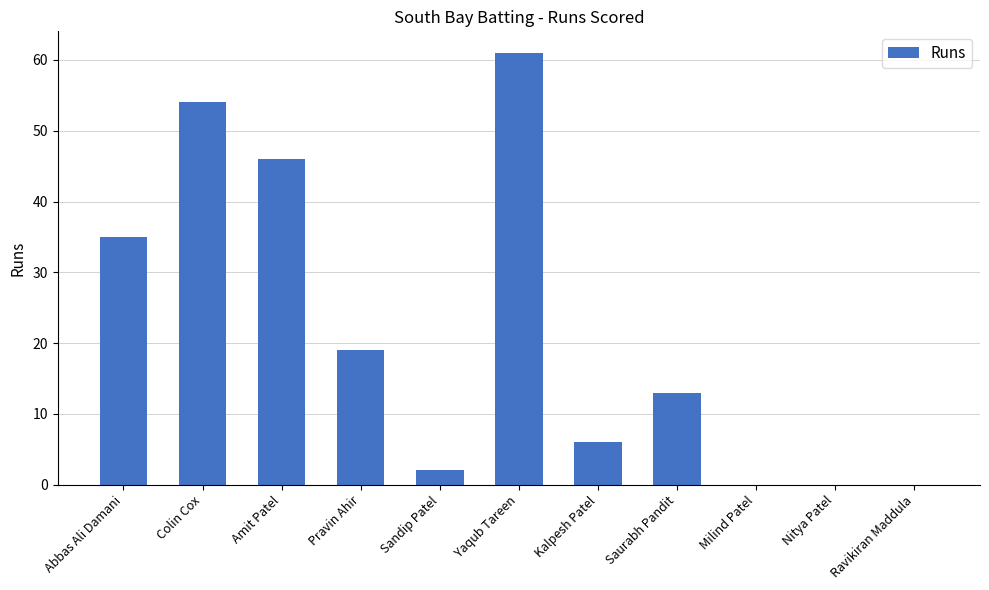

Which label corresponds to the largest value in the chart?

Yaqub Tareen